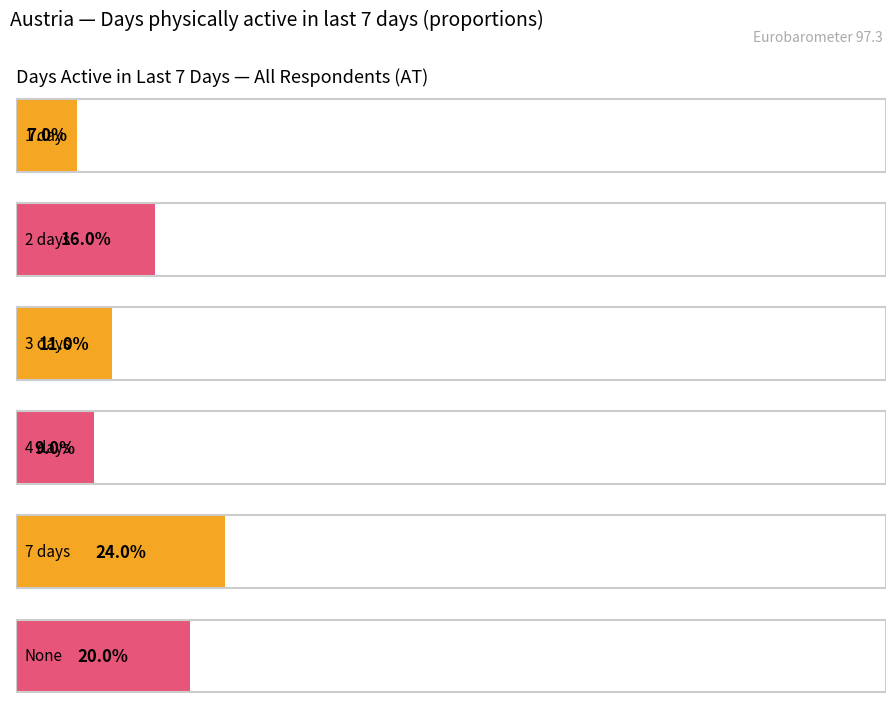

What are all the series names shown in the legend?

1 day, 2 days, 3 days, 4 days, 7 days, None